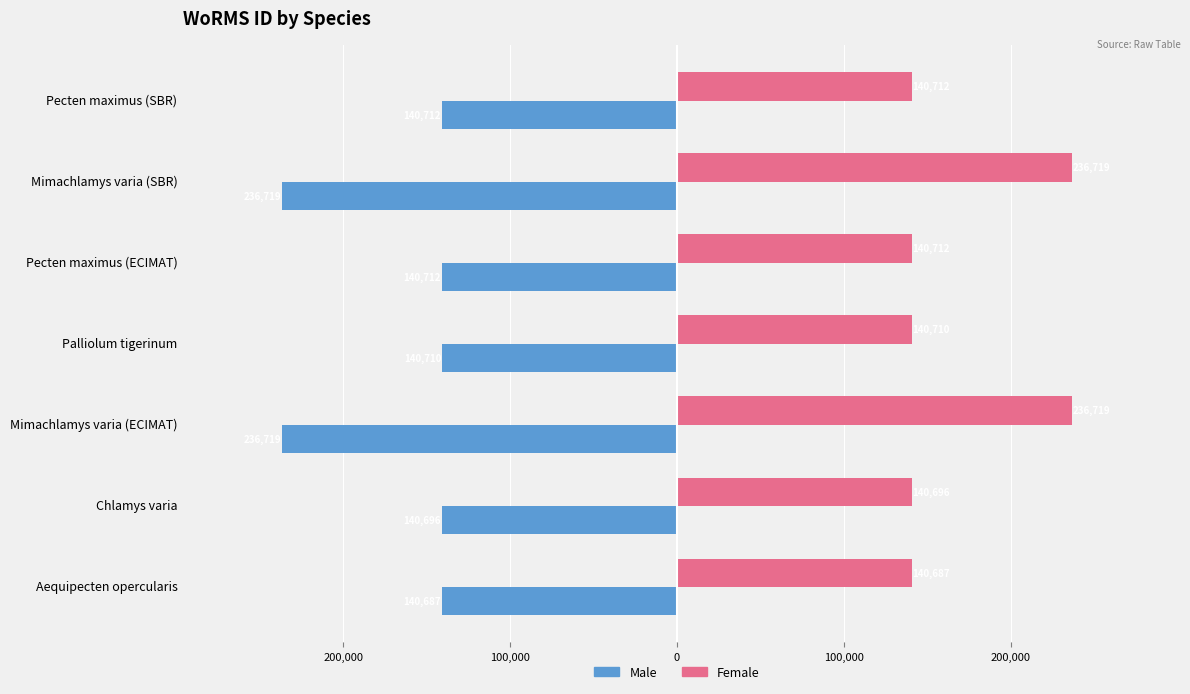

What are all the series names shown in the legend?

Male, Female